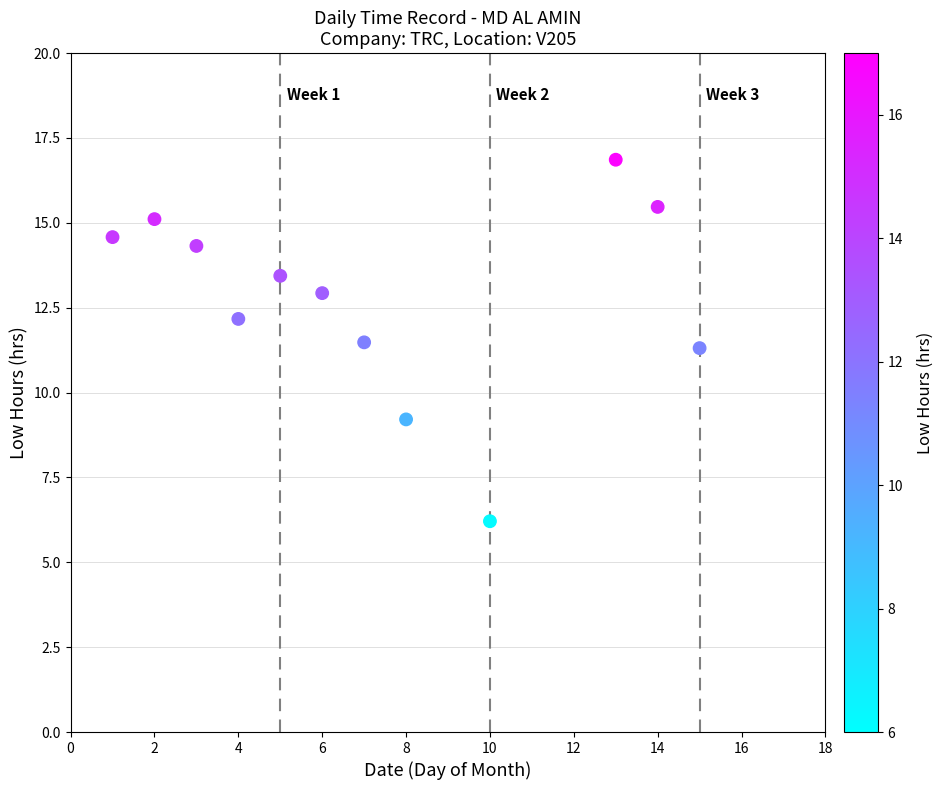

What is the range of X values (max minus min)?

14.0